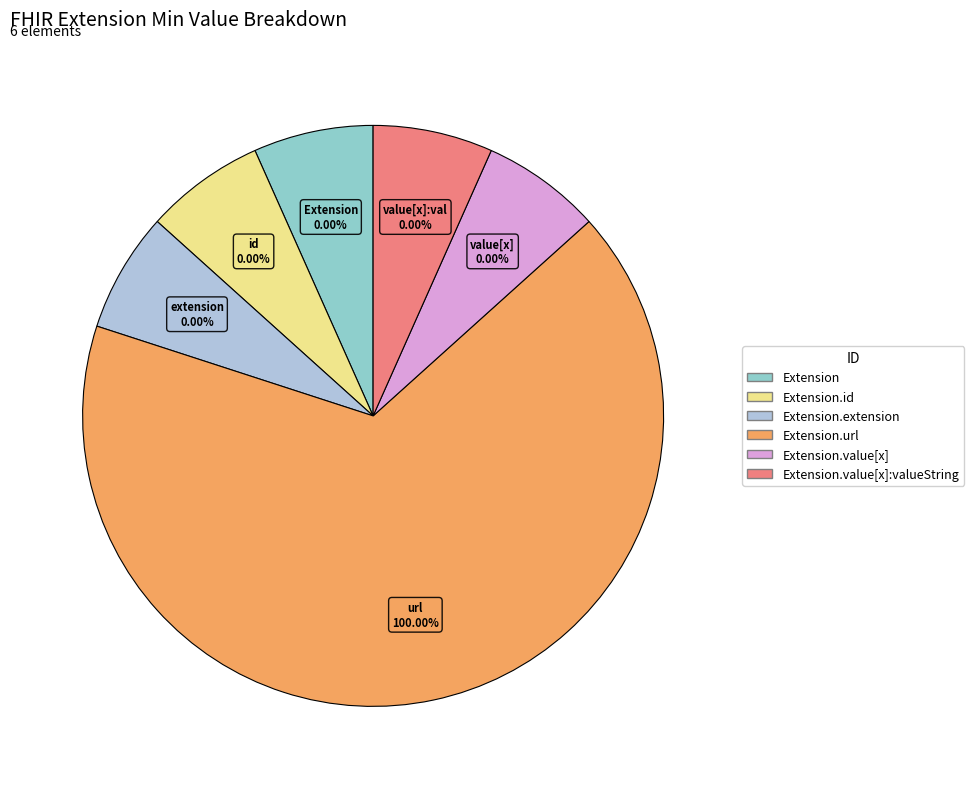

Does Extension.extension represent more than half of the total?

No